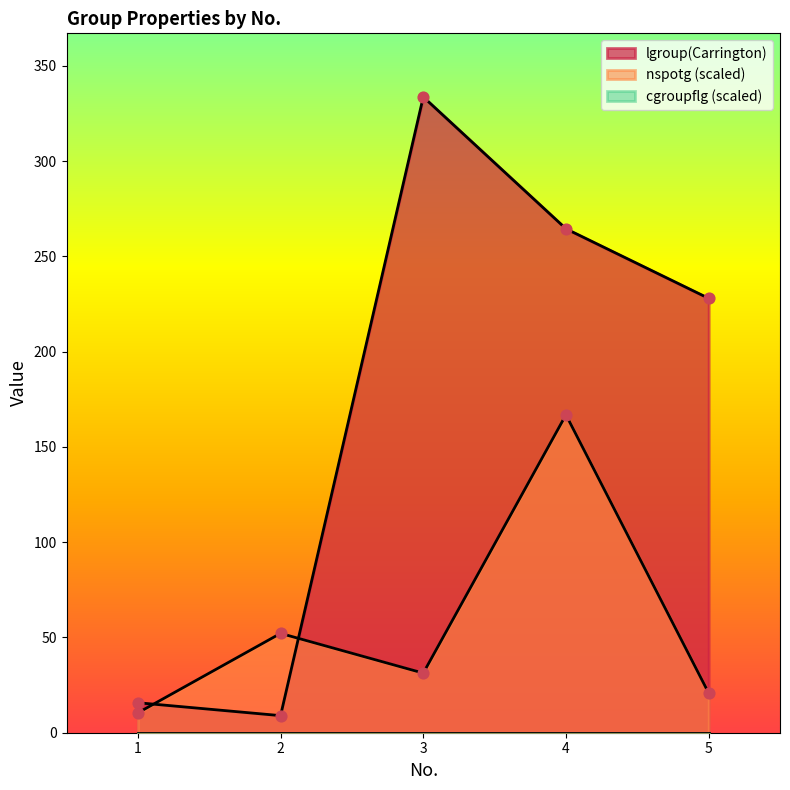

Which series has the largest total across all categories?

lgroup(Carrington)